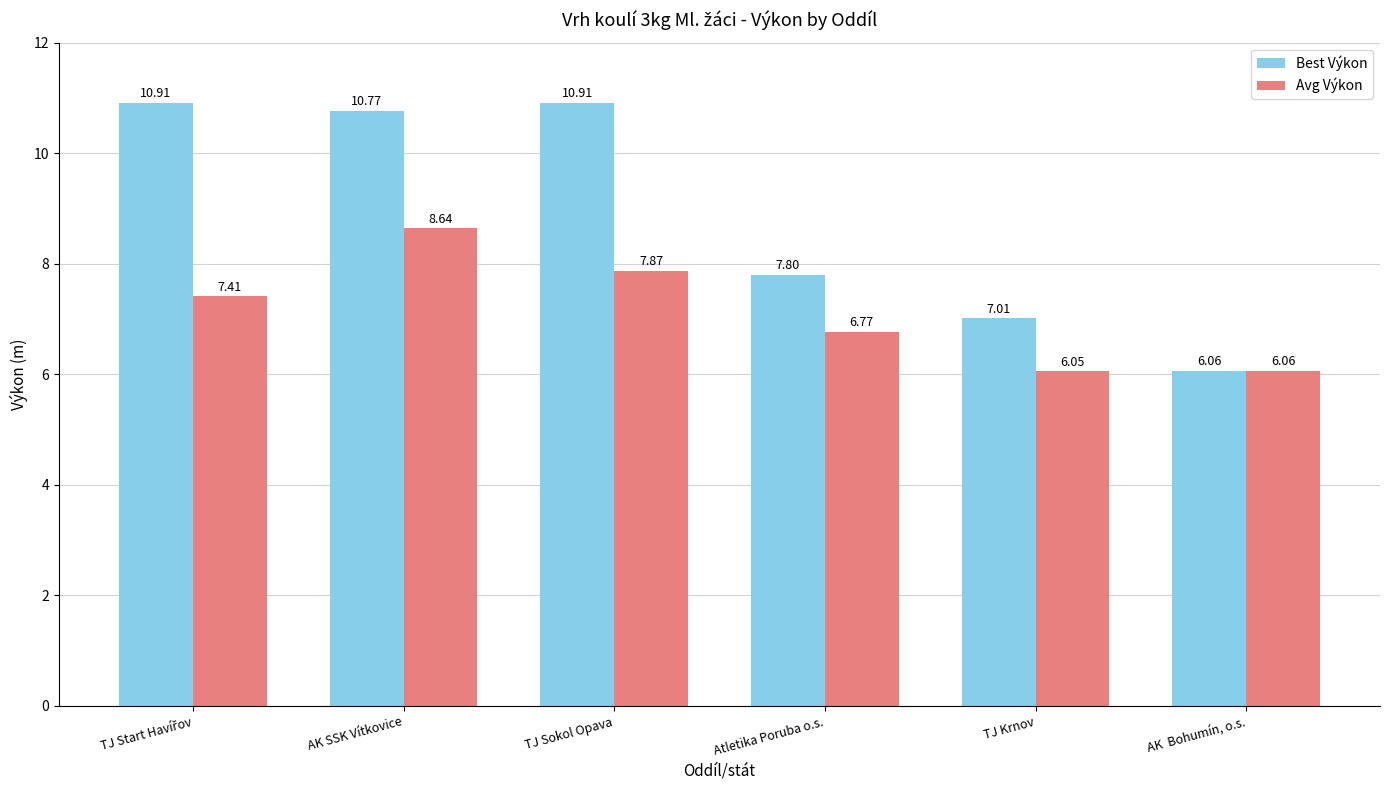

What are all the series names shown in the legend?

Best Výkon, Avg Výkon